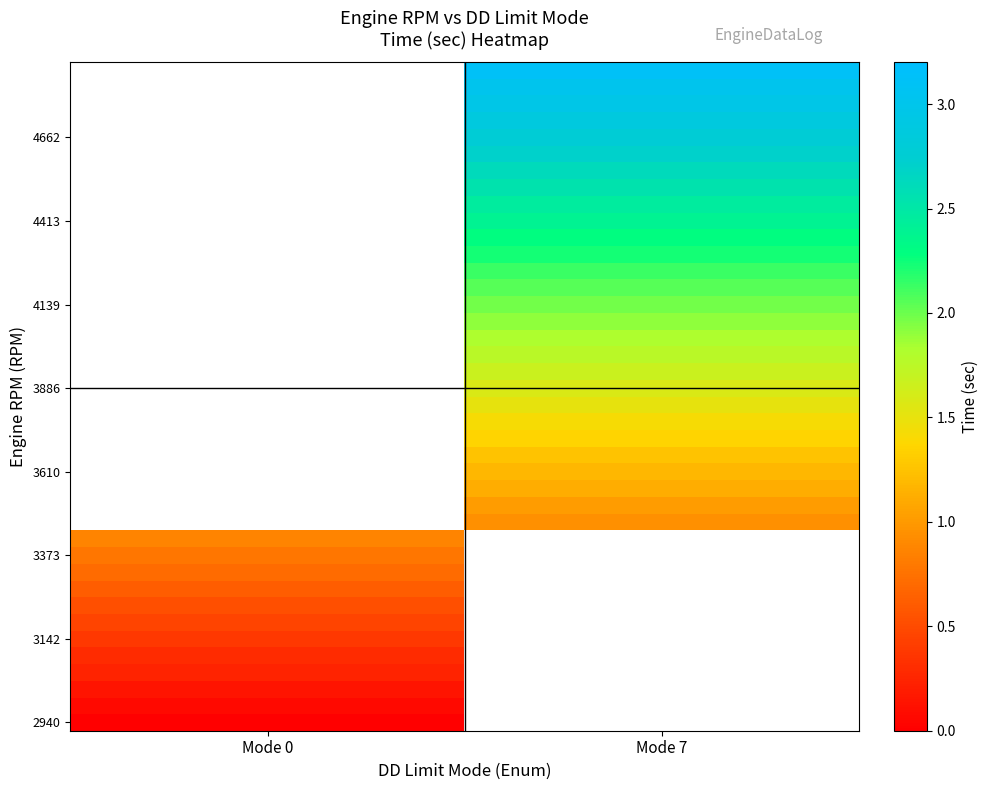

How many data points does each series have?

2